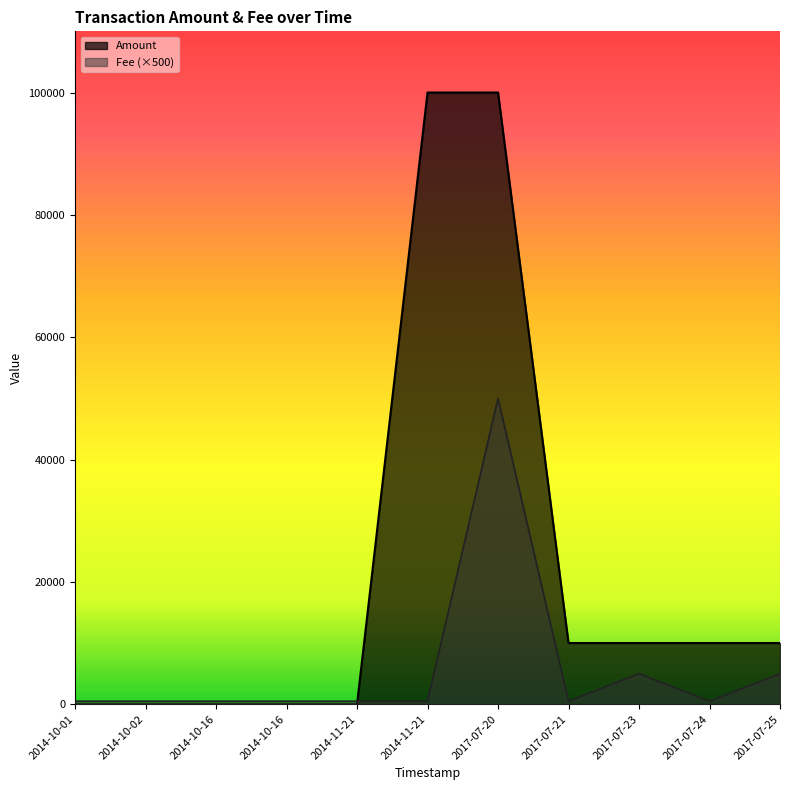

What is the total value across all series at 2014-10-16?

500